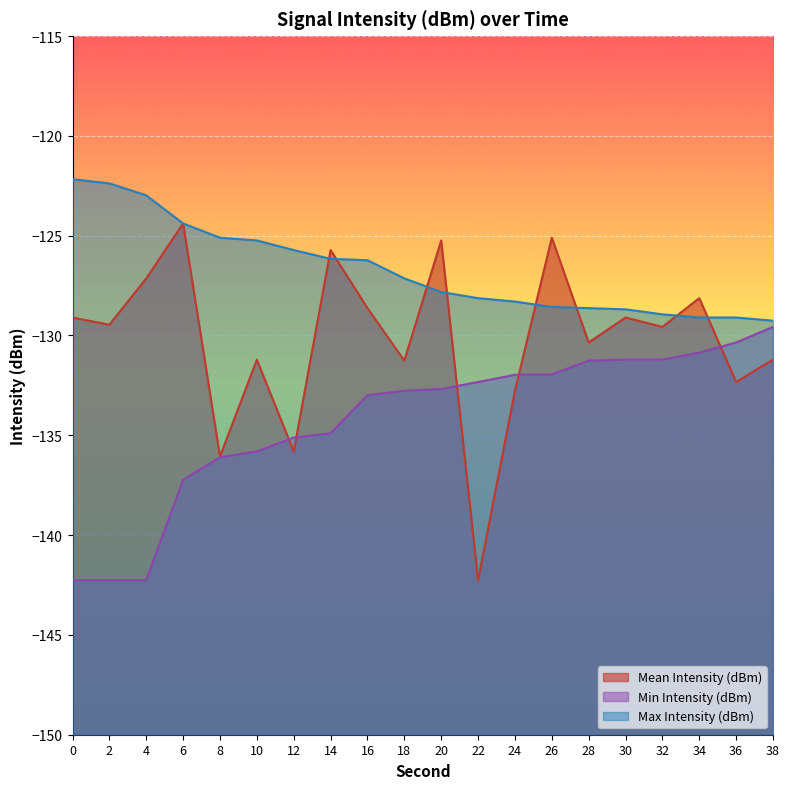

Rank the series at 32 from lowest to highest value.

Min Intensity (dBm), Mean Intensity (dBm), Max Intensity (dBm)